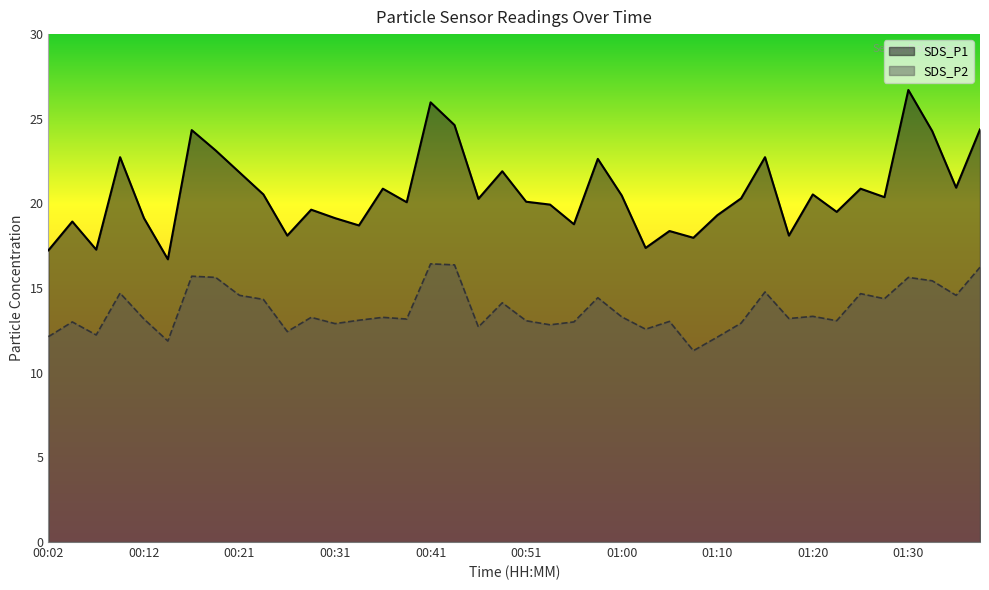

What are all the series names shown in the legend?

SDS_P1, SDS_P2